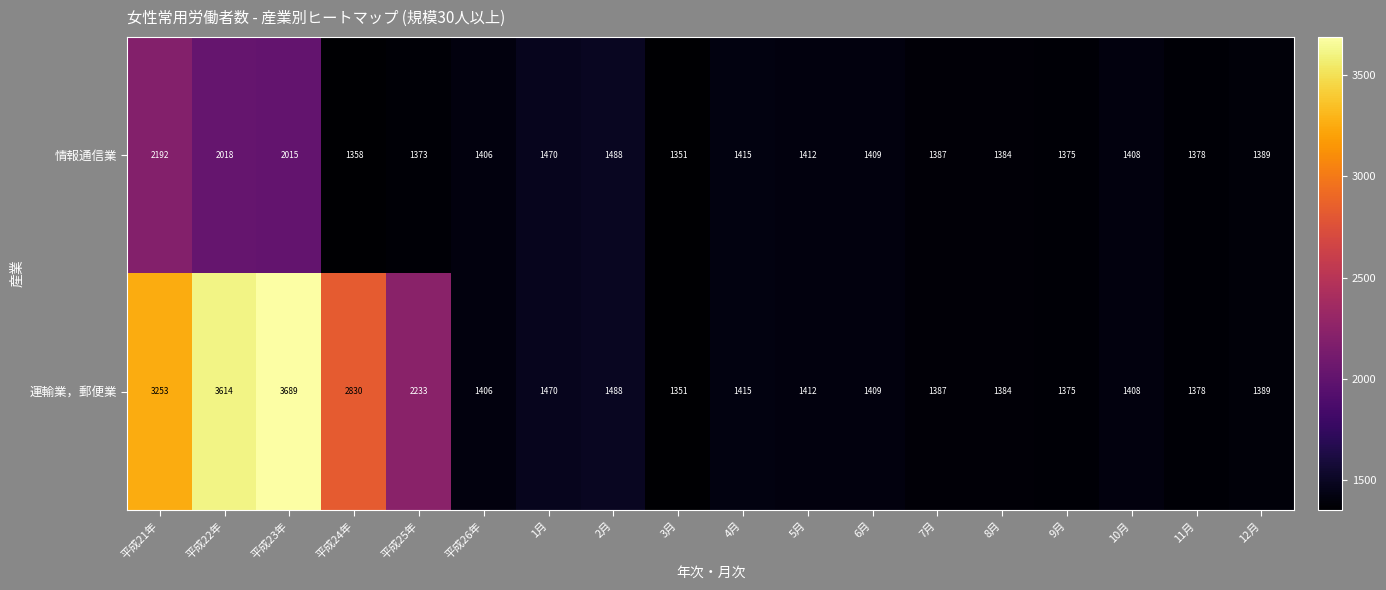

List the series in order of their overall mean, lowest first.

情報通信業, 運輸業，郵便業